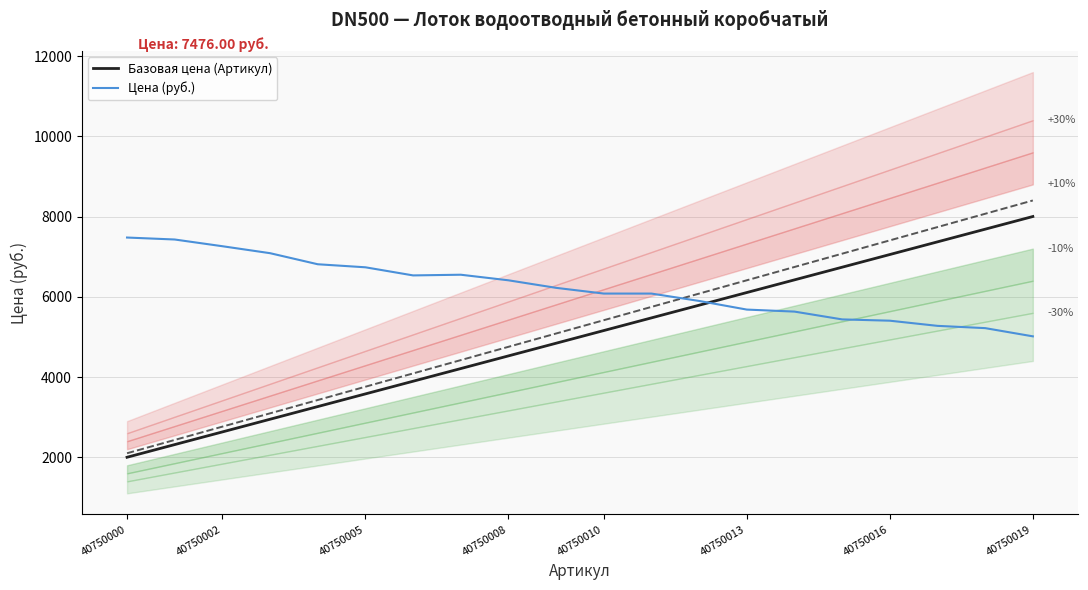

What is the average value of the Базовая цена (Артикул) series?

5000.0